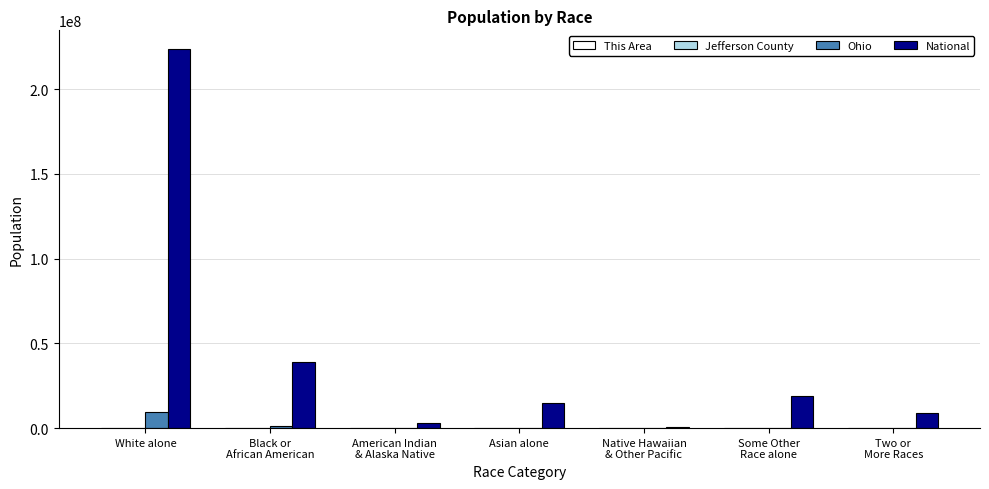

What is the sum of all Ohio values?

11536504